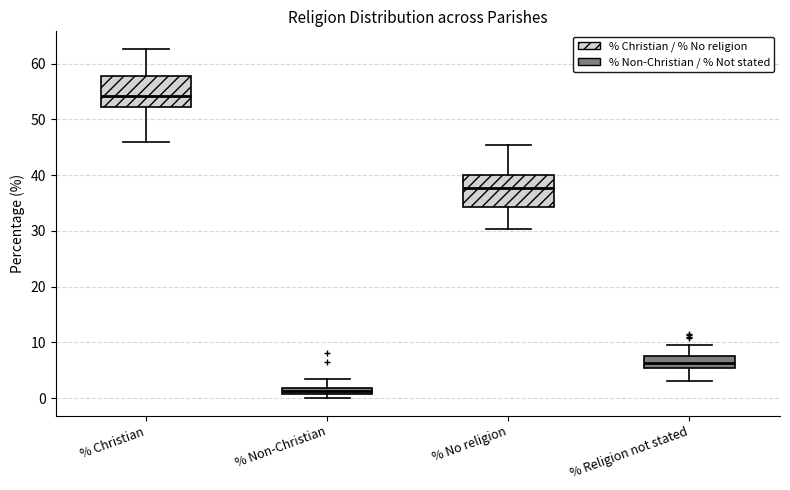

Where is the upper edge of the box for % Christian on the y-axis? The values are not printed on the chart, so give them approximately, as read against the axis.

58